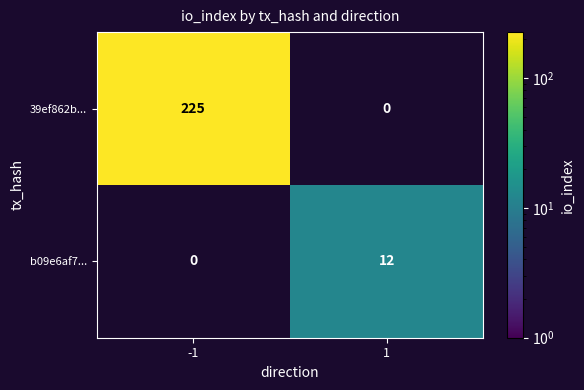

The 39ef862b... series shows 225 at -1. True or false?

True